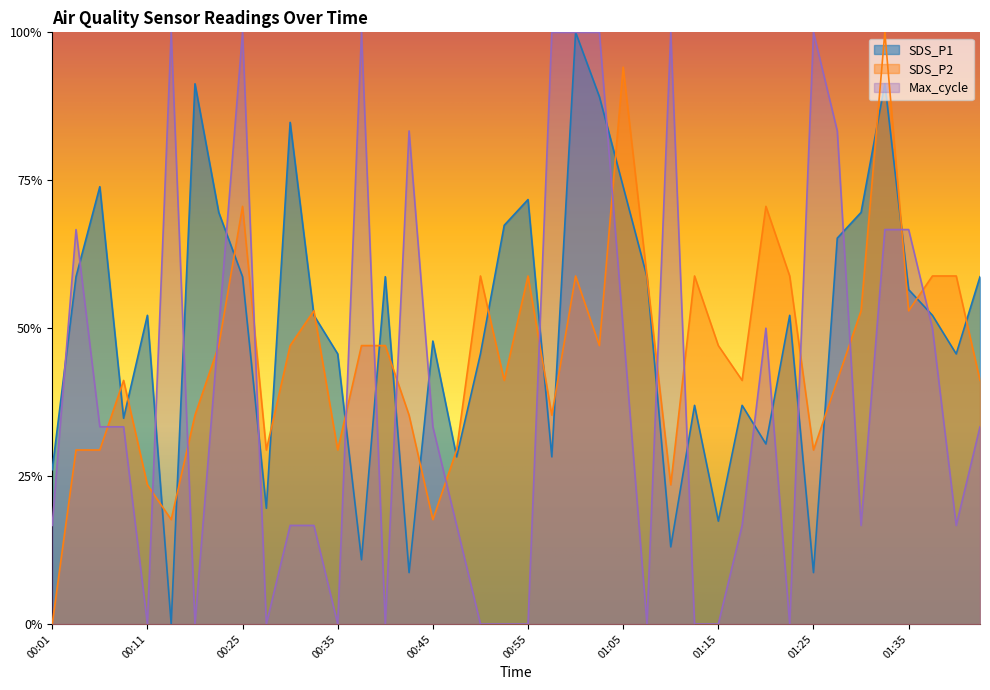

The Max_cycle series shows 0.0 at 00:35. True or false?

True